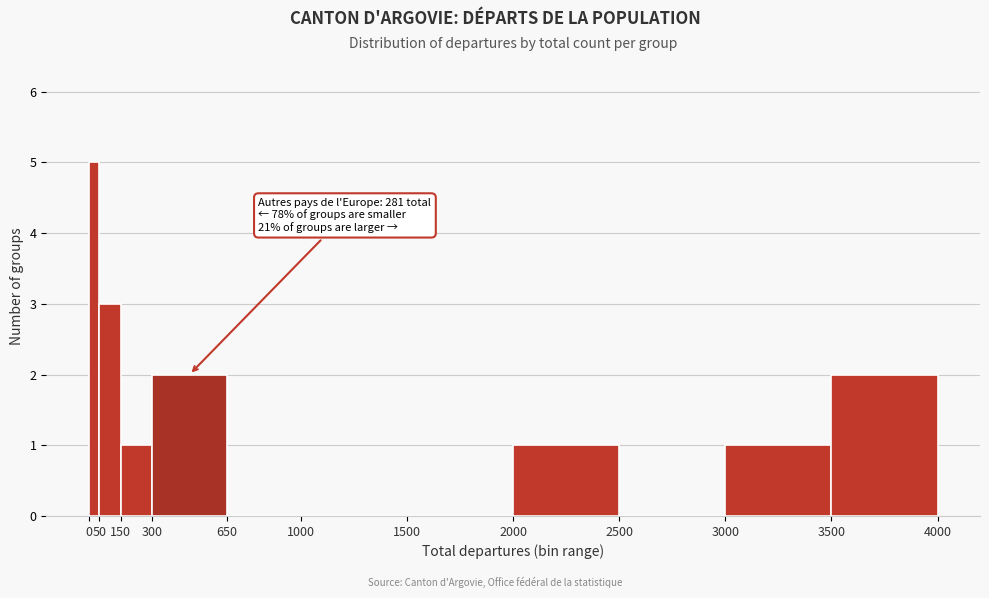

Over which range of the x-axis is the bar tallest?

0 to 50